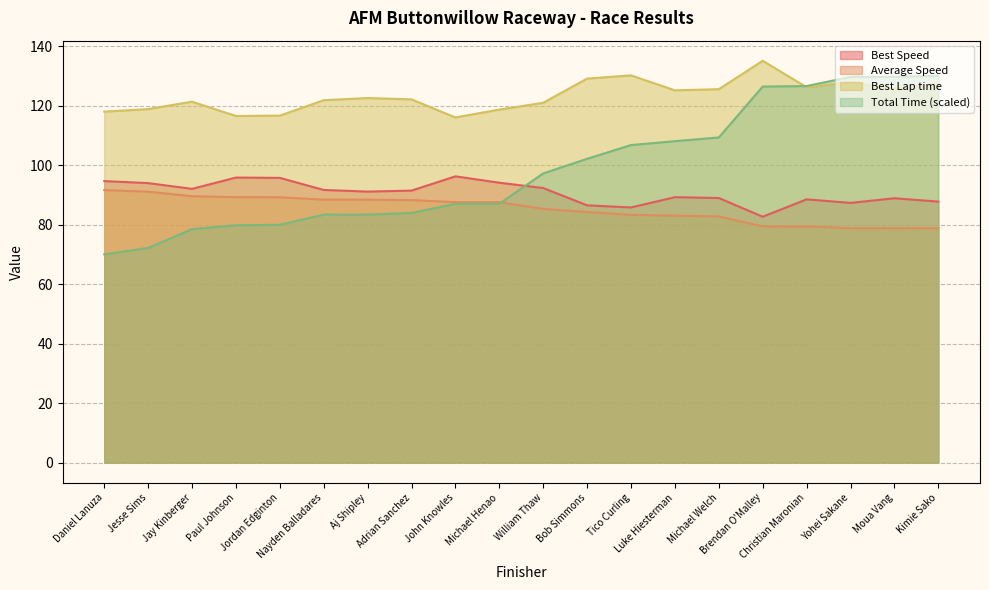

The Average Speed series shows 87.5 at Michael Henao. True or false?

True